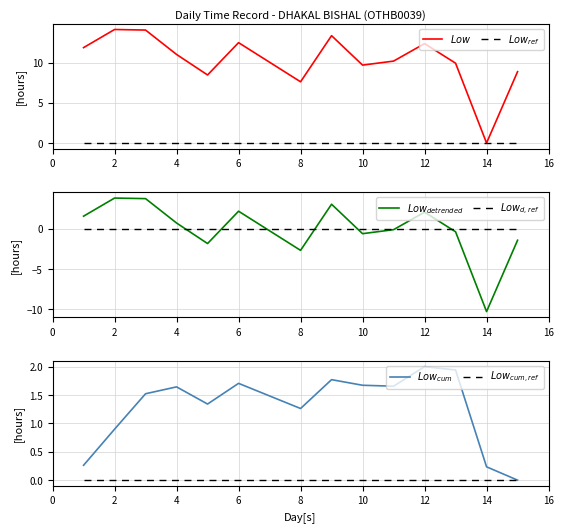

True or false: $Low_{d,ref}$ and $Low_{cum,ref}$ cross at least once.

False